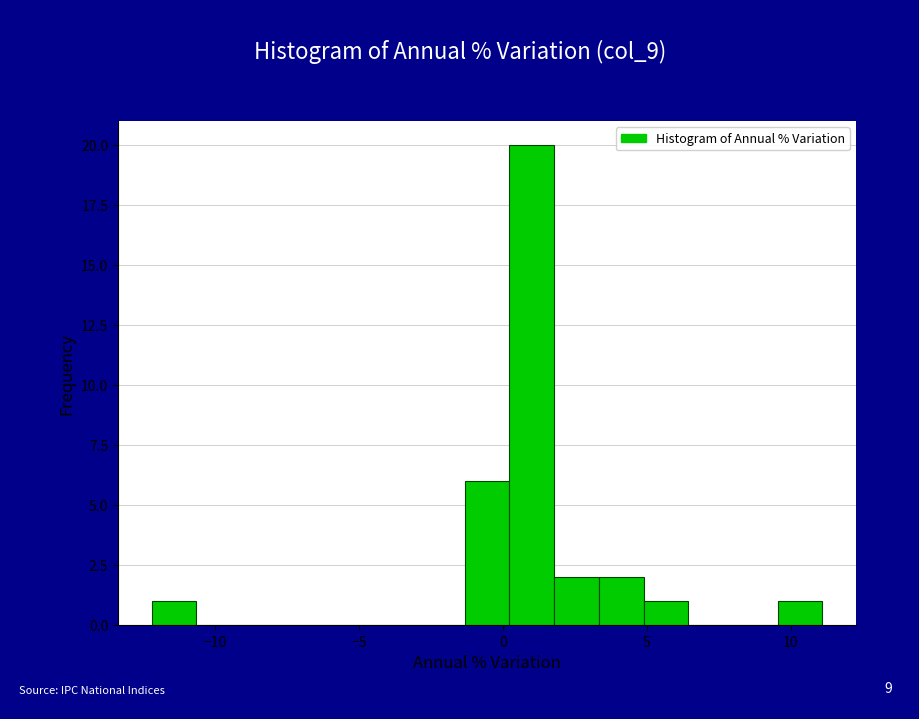

Around what value on the x-axis is the tallest bar? Give the approximate position of its centre, as read against the axis.

1.0